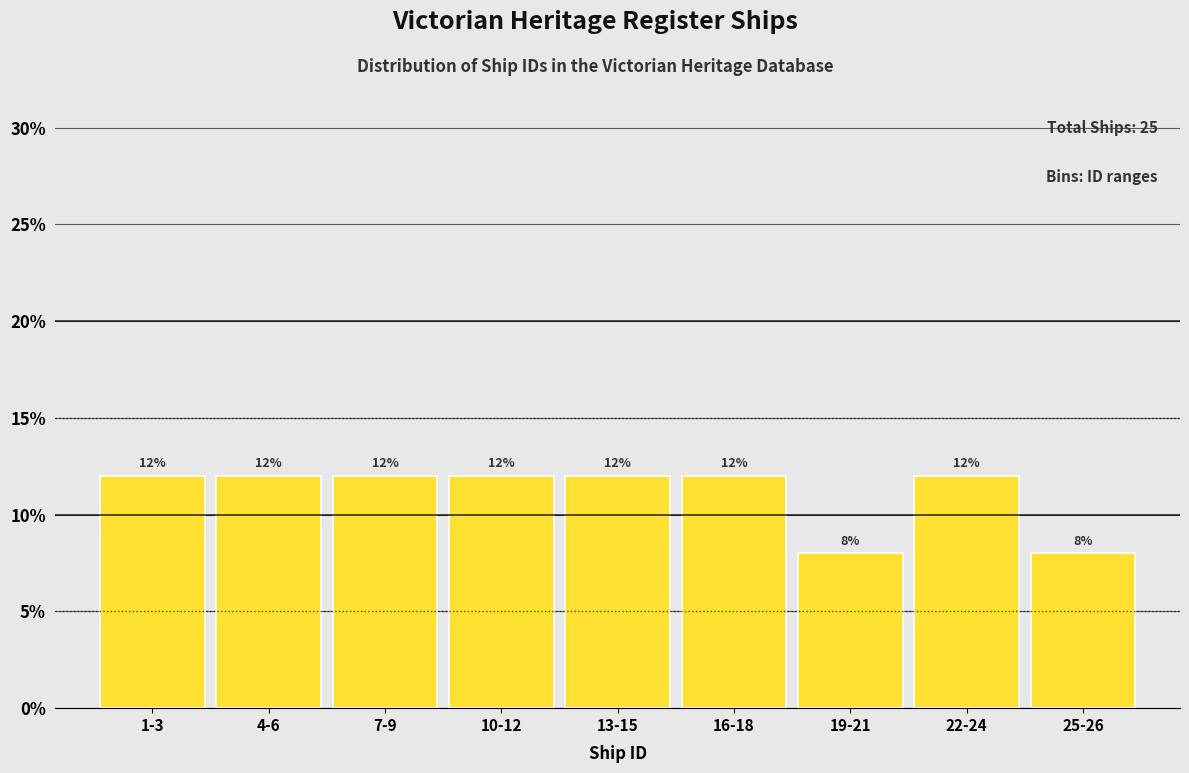

Reading right to left, transcribe all the data shown in this chart.

8	12	8	12	12	12	12	12	12